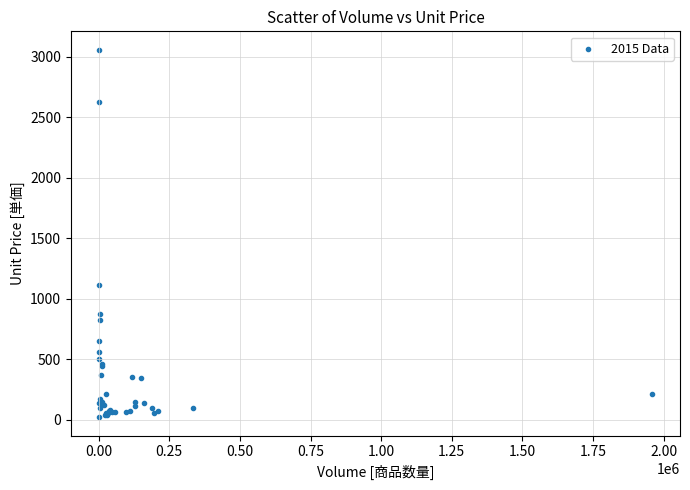

What Y value in the scatter plot is closest to 1540?

1117